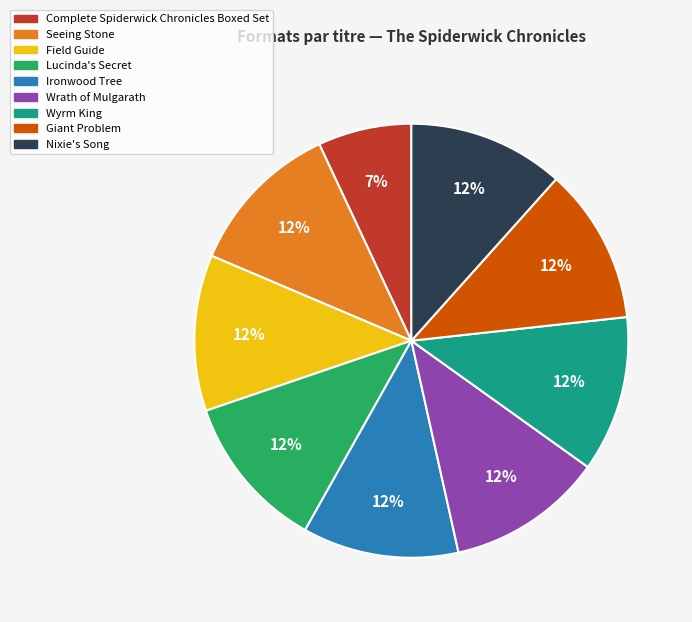

Is there a majority slice in this chart?

No